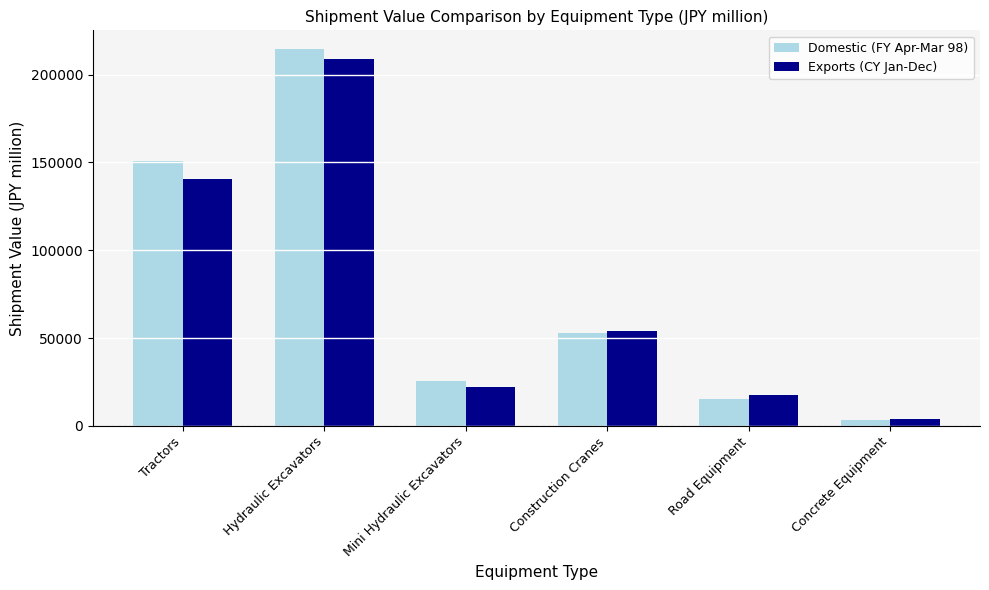

Is the value of Exports (CY Jan-Dec) at Tractors greater than the value of Domestic (FY Apr-Mar 98) at Hydraulic Excavators?

No